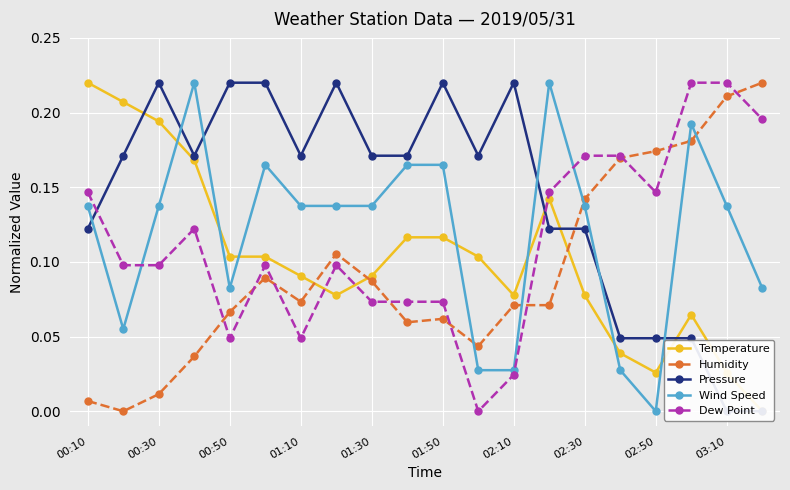

What is the maximum value for Temperature?

0.2